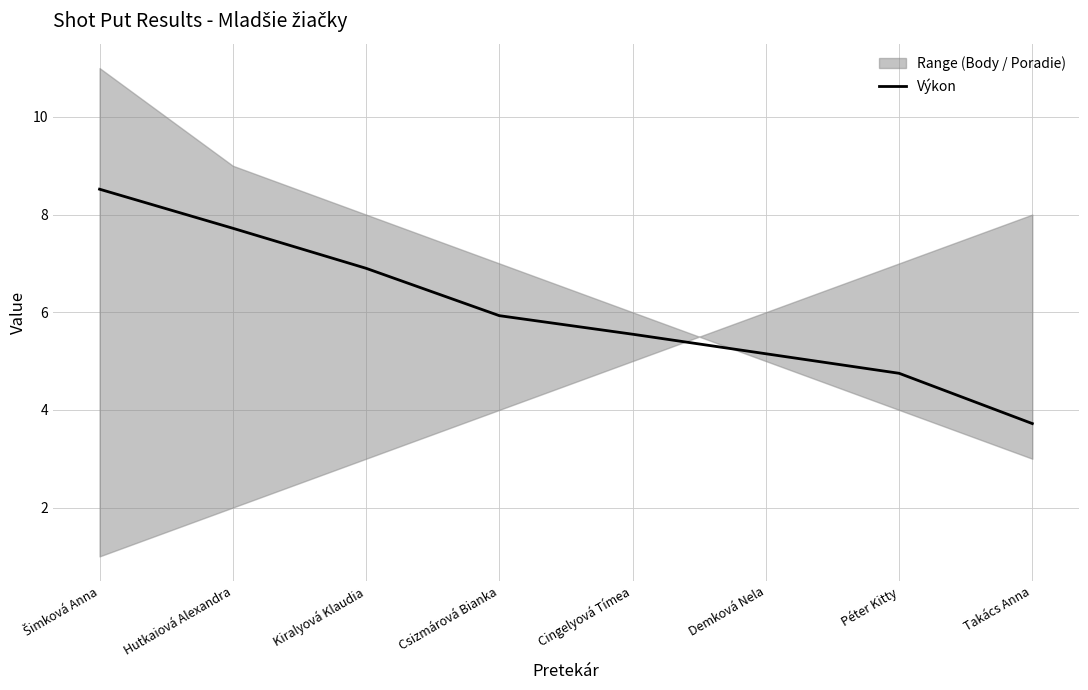

Count the number of categories in the chart.

8